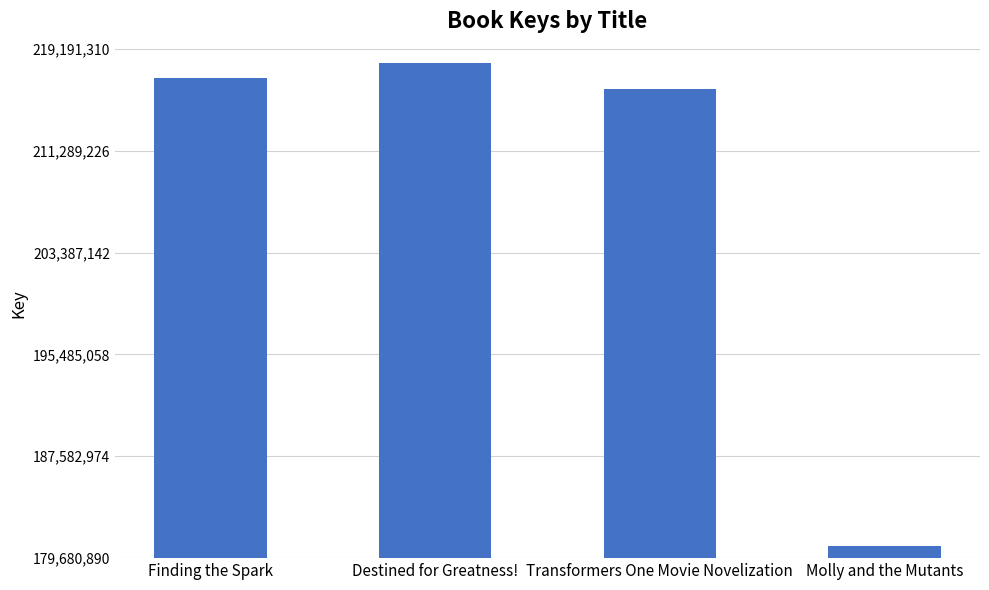

What is the ratio of the value at Molly and the Mutants to the value at Transformers One Movie Novelization?

0.8